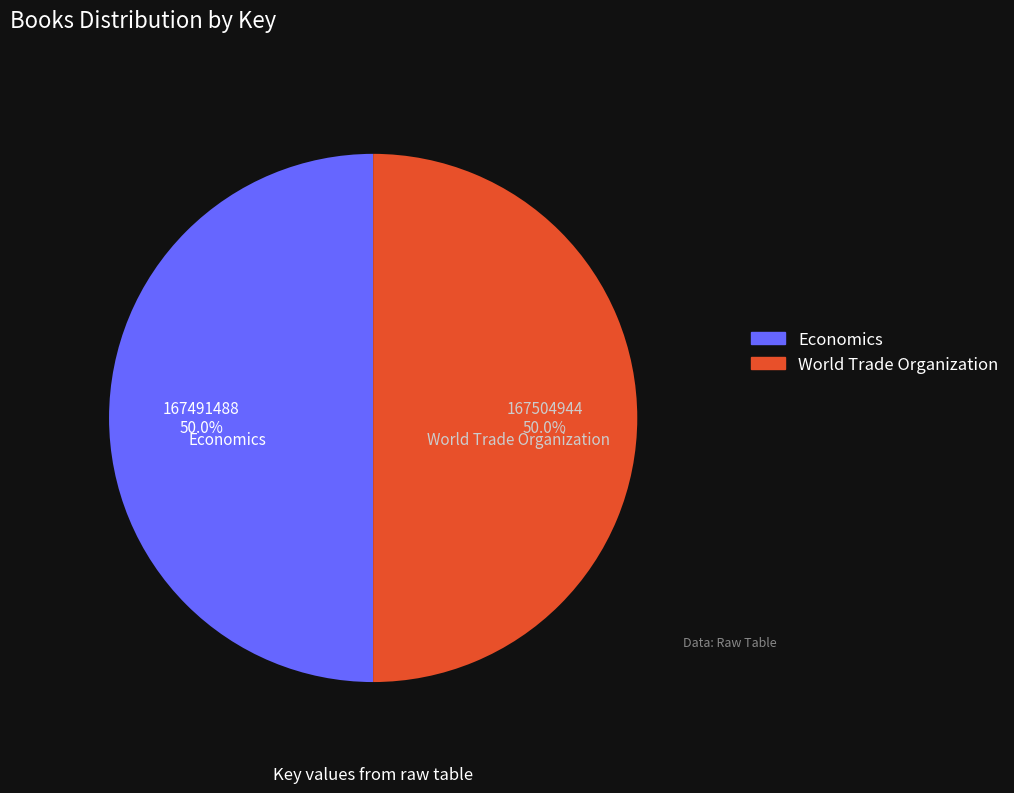

Approximately how many times larger is the value at World Trade Organization compared to Economics?

1.0